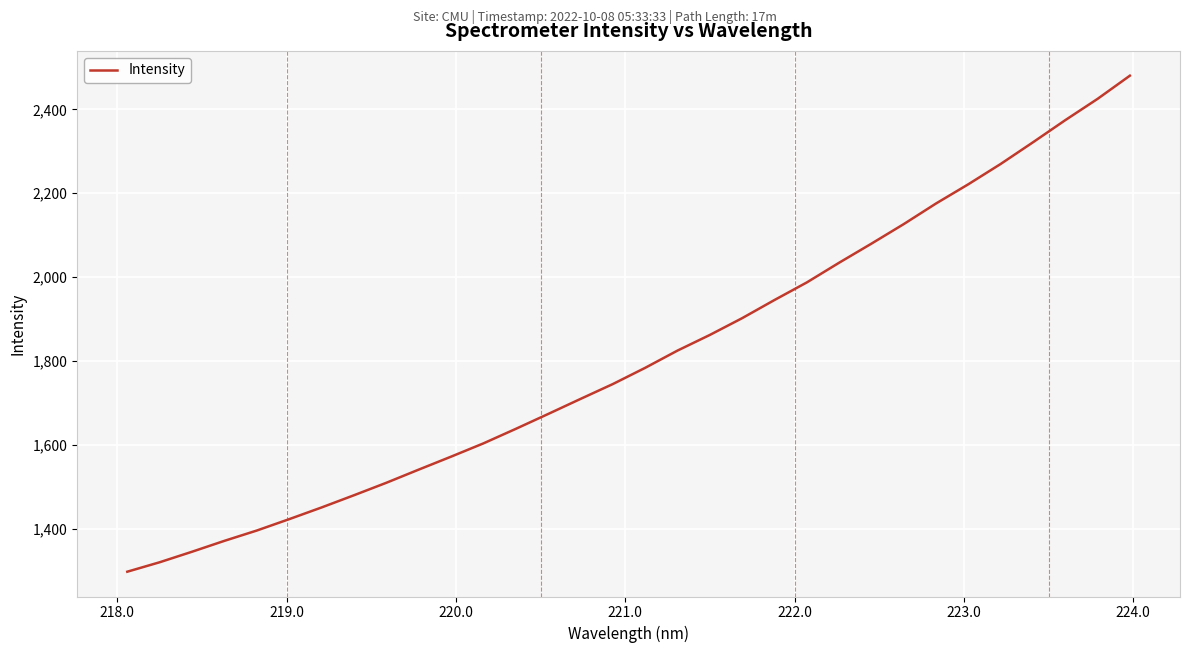

What is the difference between the maximum and minimum values?

1183.4